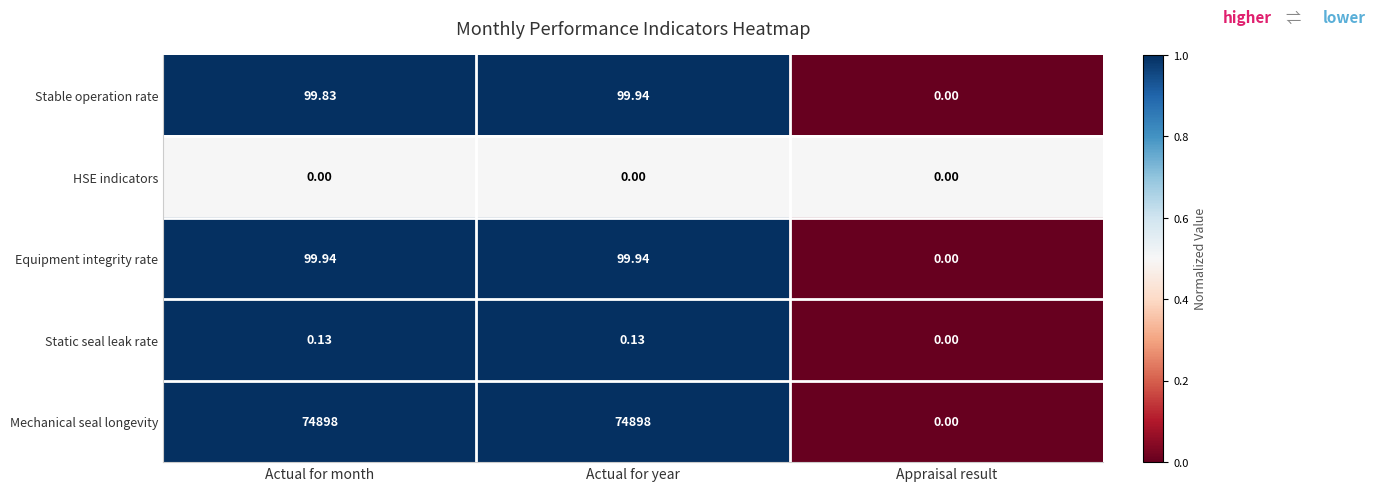

What is the maximum value shown in the chart?

74898.0